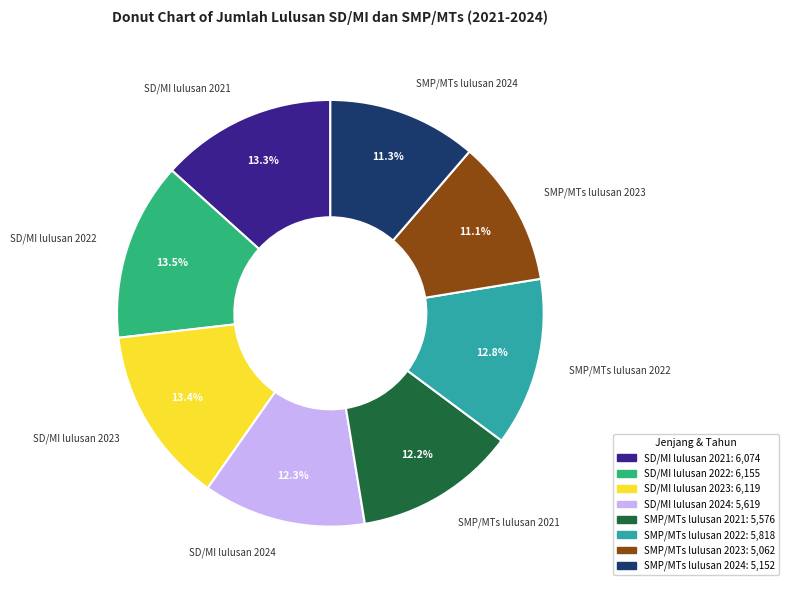

Between SD/MI lulusan 2024 and SD/MI lulusan 2022, which is larger?

SD/MI lulusan 2022